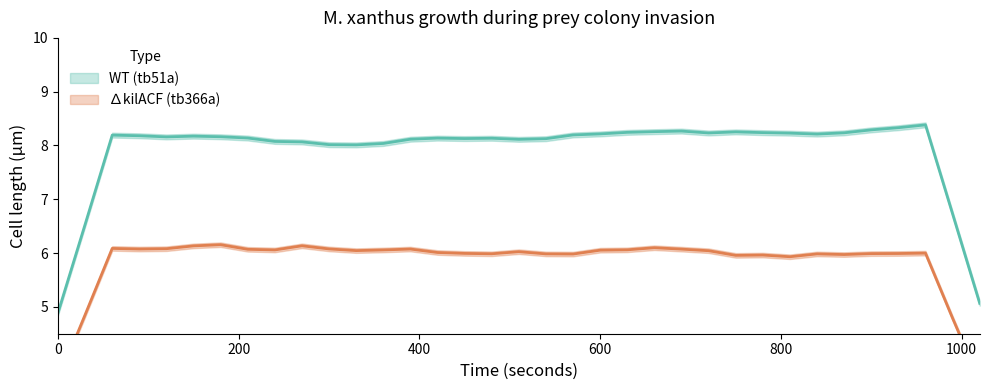

What is the difference between the second highest and second lowest values in the ∆kilACF (tb366a) series?

0.5